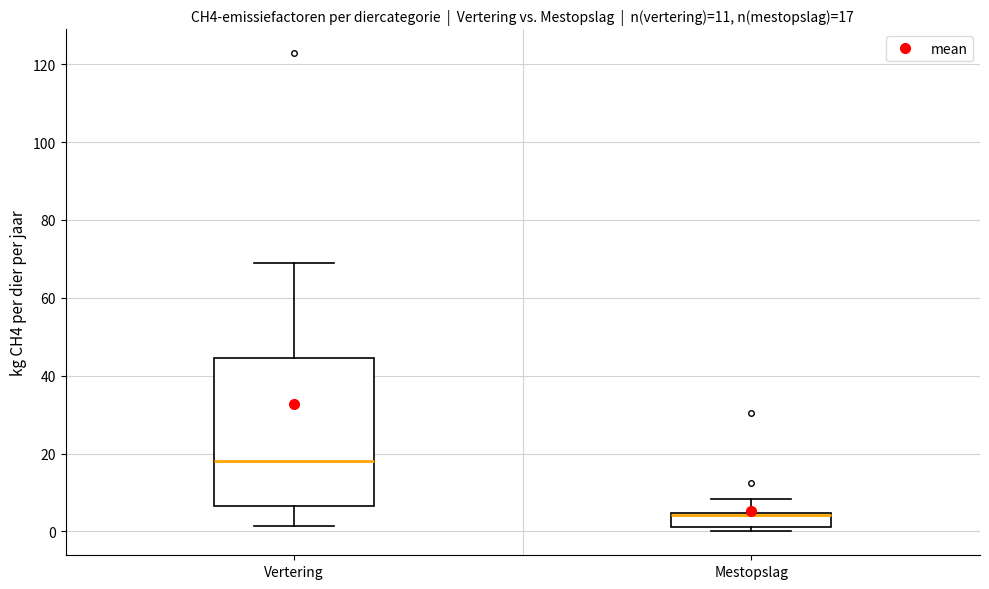

Comparing the boxes themselves (not the whiskers), which one is the tallest?

Vertering